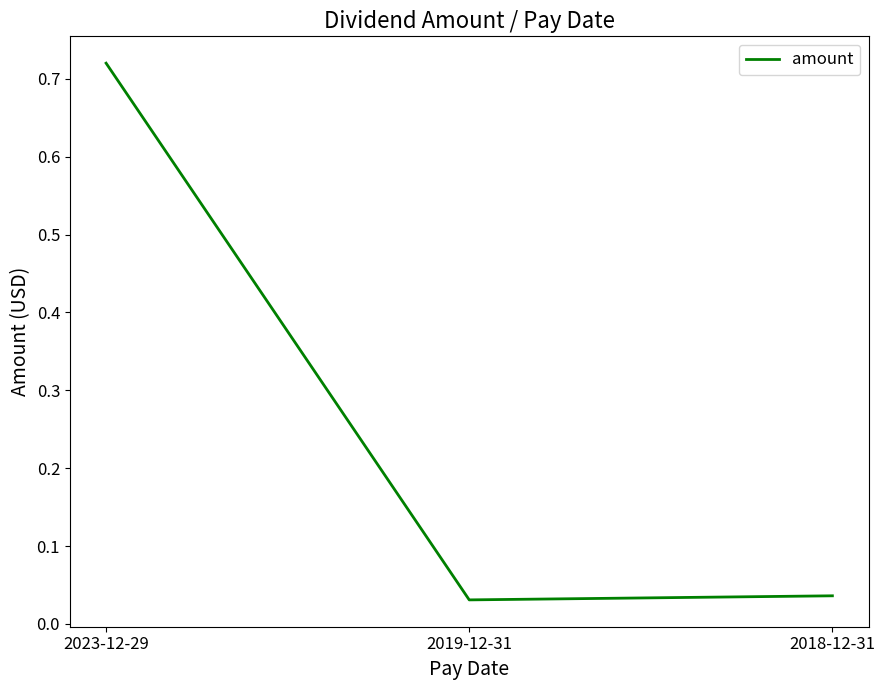

Which label corresponds to the largest value in the chart?

2023-12-29